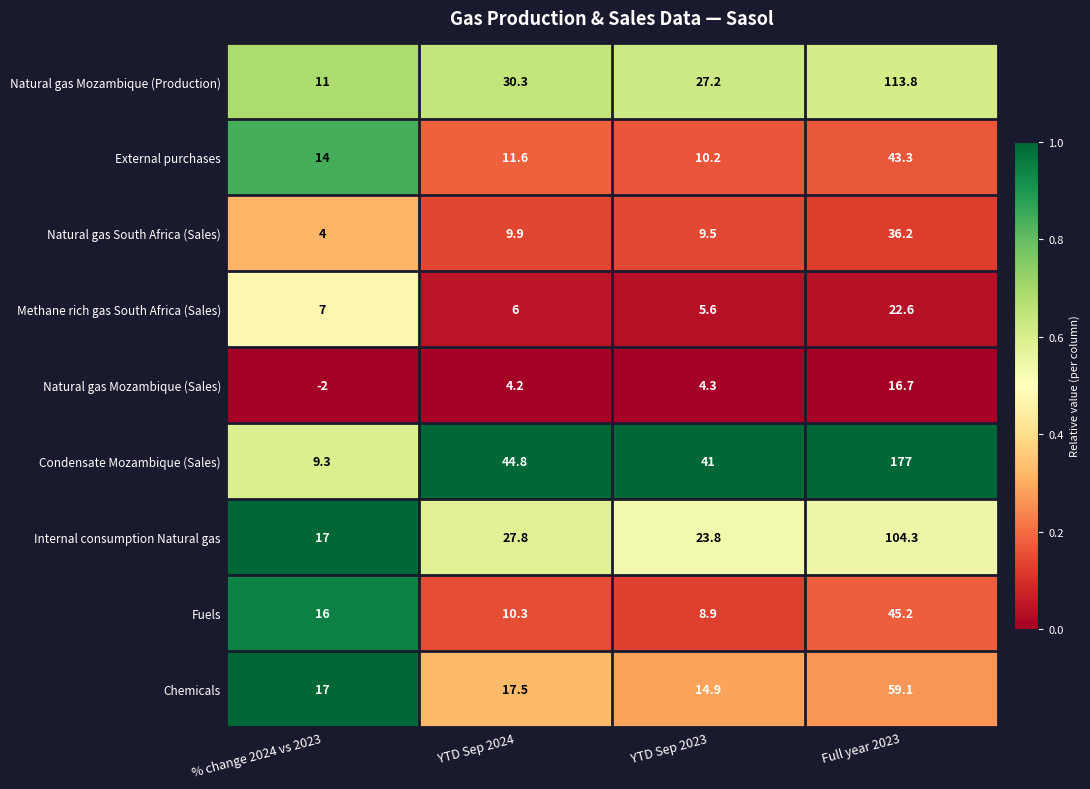

At which label does Fuels reach its peak?

Full year 2023